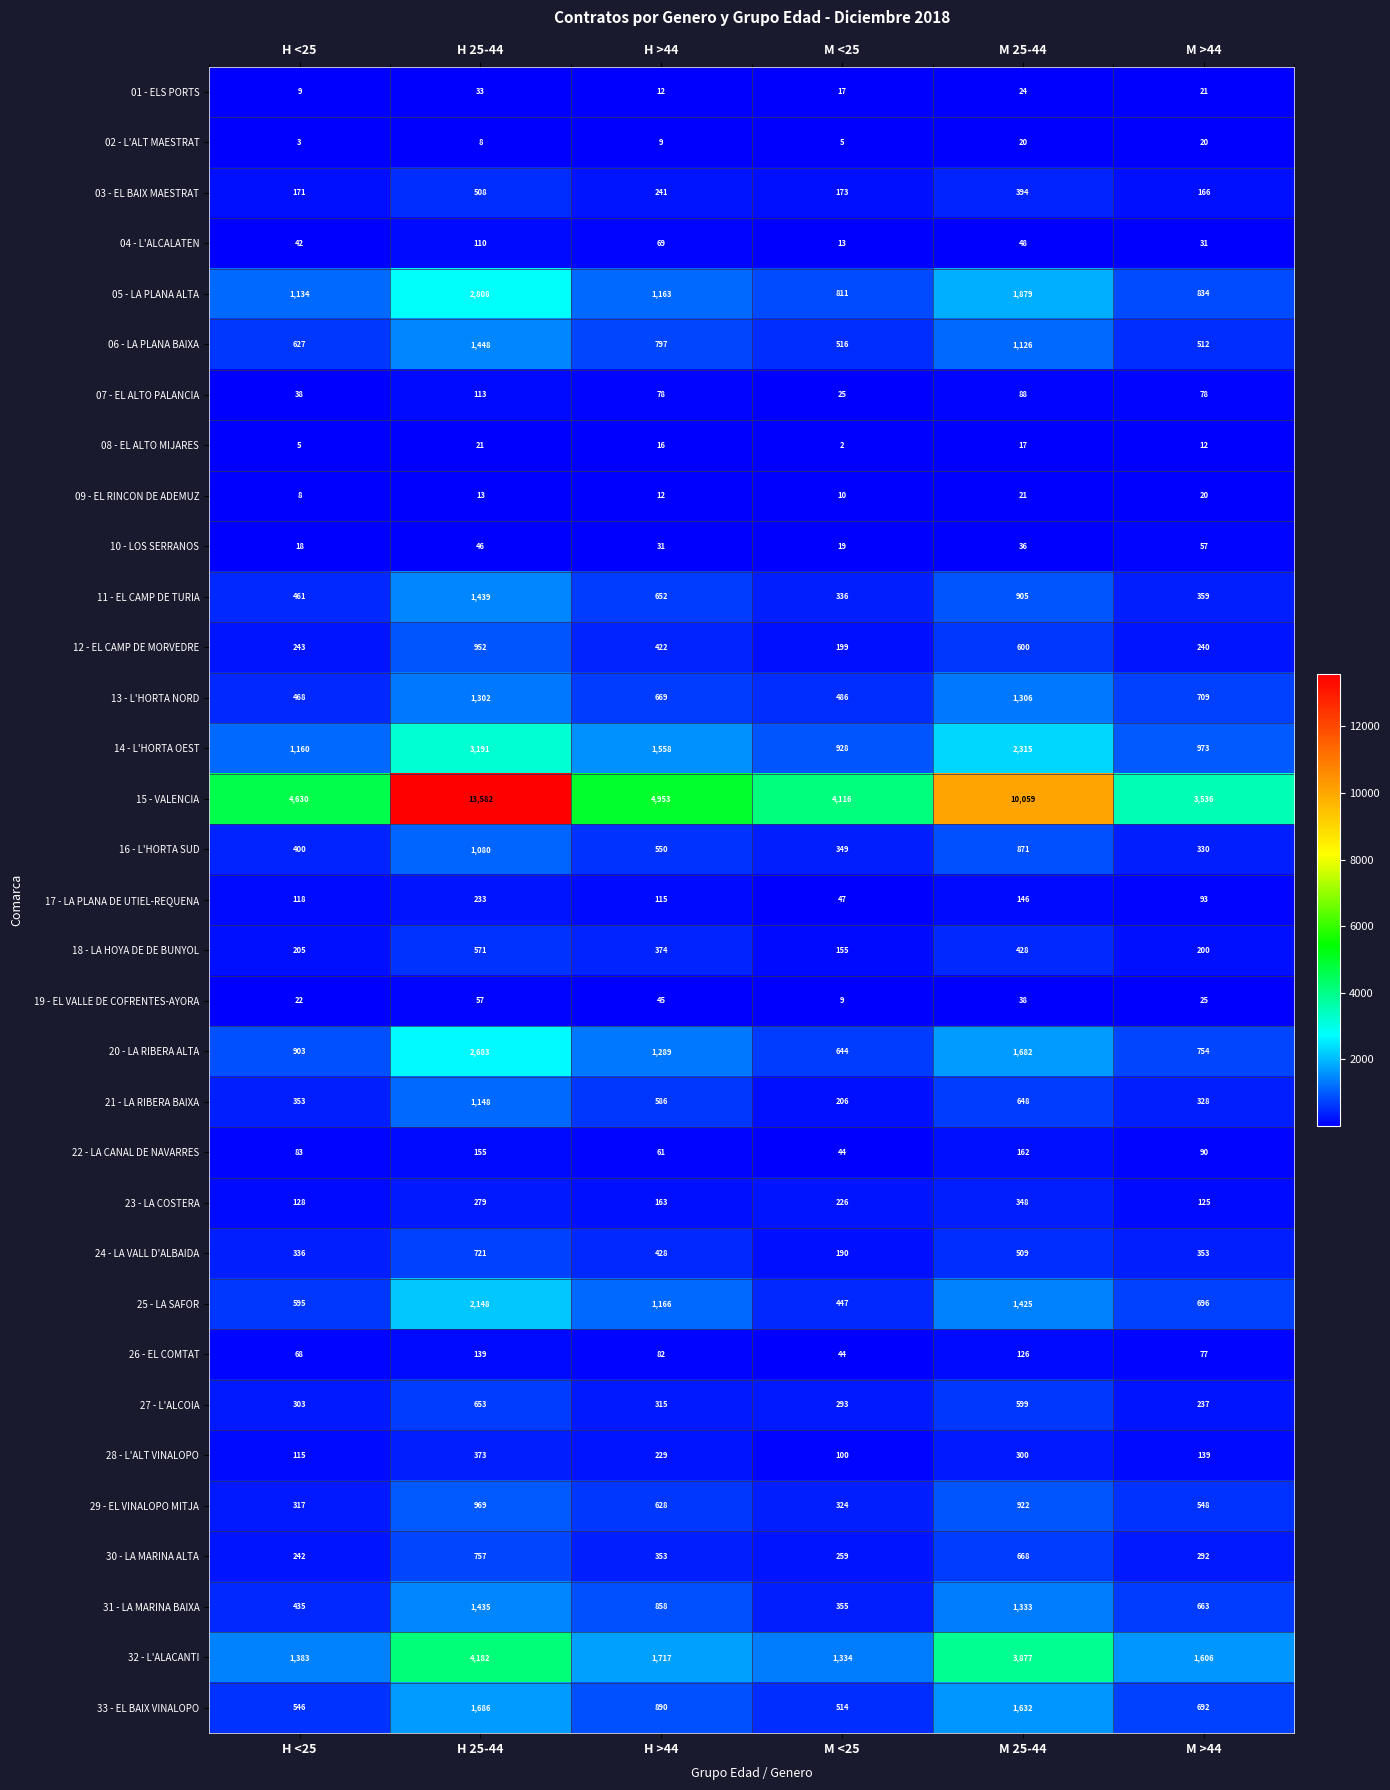

Which label corresponds to the largest value in the chart?

H 25-44